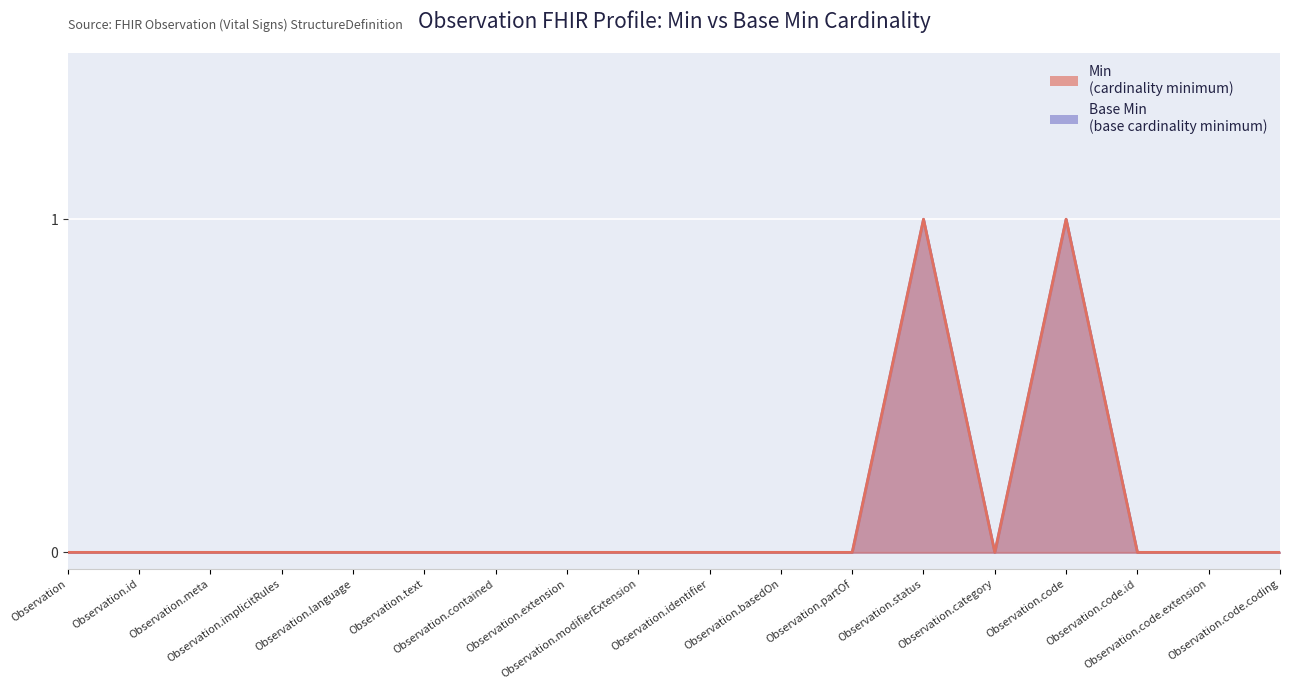

Reading left to right, list all the values displayed in this chart.

Min: 0	0	0	0	0	0	0	0	0	0	0	0	1	0	1	0	0	0
Base Min: 0	0	0	0	0	0	0	0	0	0	0	0	1	0	1	0	0	0